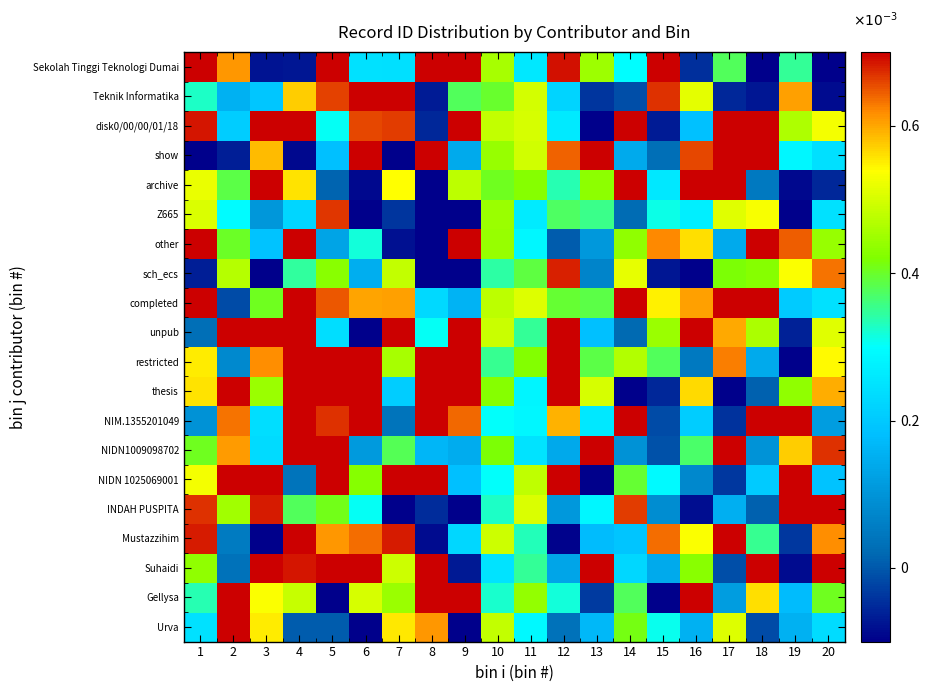

Reading left to right, list all the values displayed in this chart.

Urva: 1=0.0	2=0.0	3=0.0	4=0.0	5=0.0	6=-0.0	7=0.0	8=0.0	9=-0.0	10=0.0	11=0.0	12=0.0	13=0.0	14=0.0	15=0.0	16=0.0	17=0.0	18=-0.0	19=0.0	20=0.0
Gellysa: 1=0.0	2=0.0	3=0.0	4=0.0	5=-0.0	6=0.0	7=0.0	8=0.0	9=0.0	10=0.0	11=0.0	12=0.0	13=-0.0	14=0.0	15=-0.0	16=0.0	17=0.0	18=0.0	19=0.0	20=0.0
Suhaidi: 1=0.0	2=0.0	3=0.0	4=0.0	5=0.0	6=0.0	7=0.0	8=0.0	9=-0.0	10=0.0	11=0.0	12=0.0	13=0.0	14=0.0	15=0.0	16=0.0	17=-0.0	18=0.0	19=-0.0	20=0.0
Mustazzihim: 1=0.0	2=0.0	3=-0.0	4=0.0	5=0.0	6=0.0	7=0.0	8=-0.0	9=0.0	10=0.0	11=0.0	12=-0.0	13=0.0	14=0.0	15=0.0	16=0.0	17=0.0	18=0.0	19=-0.0	20=0.0
INDAH PUSPITA: 1=0.0	2=0.0	3=0.0	4=0.0	5=0.0	6=0.0	7=-0.0	8=-0.0	9=-0.0	10=0.0	11=0.0	12=0.0	13=0.0	14=0.0	15=0.0	16=-0.0	17=0.0	18=0.0	19=0.0	20=0.0
NIDN 1025069001: 1=0.0	2=0.0	3=0.0	4=0.0	5=0.0	6=0.0	7=0.0	8=0.0	9=0.0	10=0.0	11=0.0	12=0.0	13=-0.0	14=0.0	15=0.0	16=0.0	17=-0.0	18=0.0	19=0.0	20=0.0
NIDN1009098702: 1=0.0	2=0.0	3=0.0	4=0.0	5=0.0	6=0.0	7=0.0	8=0.0	9=0.0	10=0.0	11=0.0	12=0.0	13=0.0	14=0.0	15=-0.0	16=0.0	17=0.0	18=0.0	19=0.0	20=0.0
NIM.1355201049: 1=0.0	2=0.0	3=0.0	4=0.0	5=0.0	6=0.0	7=0.0	8=0.0	9=0.0	10=0.0	11=0.0	12=0.0	13=0.0	14=0.0	15=-0.0	16=0.0	17=-0.0	18=0.0	19=0.0	20=0.0
thesis: 1=0.0	2=0.0	3=0.0	4=0.0	5=0.0	6=0.0	7=0.0	8=0.0	9=0.0	10=0.0	11=0.0	12=0.0	13=0.0	14=-0.0	15=-0.0	16=0.0	17=-0.0	18=0.0	19=0.0	20=0.0
restricted: 1=0.0	2=0.0	3=0.0	4=0.0	5=0.0	6=0.0	7=0.0	8=0.0	9=0.0	10=0.0	11=0.0	12=0.0	13=0.0	14=0.0	15=0.0	16=0.0	17=0.0	18=0.0	19=-0.0	20=0.0
unpub: 1=0.0	2=0.0	3=0.0	4=0.0	5=0.0	6=-0.0	7=0.0	8=0.0	9=0.0	10=0.0	11=0.0	12=0.0	13=0.0	14=0.0	15=0.0	16=0.0	17=0.0	18=0.0	19=-0.0	20=0.0
completed: 1=0.0	2=-0.0	3=0.0	4=0.0	5=0.0	6=0.0	7=0.0	8=0.0	9=0.0	10=0.0	11=0.0	12=0.0	13=0.0	14=0.0	15=0.0	16=0.0	17=0.0	18=0.0	19=0.0	20=0.0
sch_ecs: 1=-0.0	2=0.0	3=-0.0	4=0.0	5=0.0	6=0.0	7=0.0	8=-0.0	9=-0.0	10=0.0	11=0.0	12=0.0	13=0.0	14=0.0	15=-0.0	16=-0.0	17=0.0	18=0.0	19=0.0	20=0.0
other: 1=0.0	2=0.0	3=0.0	4=0.0	5=0.0	6=0.0	7=-0.0	8=-0.0	9=0.0	10=0.0	11=0.0	12=0.0	13=0.0	14=0.0	15=0.0	16=0.0	17=0.0	18=0.0	19=0.0	20=0.0
Z665: 1=0.0	2=0.0	3=0.0	4=0.0	5=0.0	6=-0.0	7=-0.0	8=-0.0	9=-0.0	10=0.0	11=0.0	12=0.0	13=0.0	14=0.0	15=0.0	16=0.0	17=0.0	18=0.0	19=-0.0	20=0.0
archive: 1=0.0	2=0.0	3=0.0	4=0.0	5=0.0	6=-0.0	7=0.0	8=-0.0	9=0.0	10=0.0	11=0.0	12=0.0	13=0.0	14=0.0	15=0.0	16=0.0	17=0.0	18=0.0	19=-0.0	20=-0.0
show: 1=-0.0	2=-0.0	3=0.0	4=-0.0	5=0.0	6=0.0	7=-0.0	8=0.0	9=0.0	10=0.0	11=0.0	12=0.0	13=0.0	14=0.0	15=0.0	16=0.0	17=0.0	18=0.0	19=0.0	20=0.0
disk0/00/00/01/18: 1=0.0	2=0.0	3=0.0	4=0.0	5=0.0	6=0.0	7=0.0	8=-0.0	9=0.0	10=0.0	11=0.0	12=0.0	13=-0.0	14=0.0	15=-0.0	16=0.0	17=0.0	18=0.0	19=0.0	20=0.0
Teknik Informatika: 1=0.0	2=0.0	3=0.0	4=0.0	5=0.0	6=0.0	7=0.0	8=-0.0	9=0.0	10=0.0	11=0.0	12=0.0	13=-0.0	14=-0.0	15=0.0	16=0.0	17=-0.0	18=-0.0	19=0.0	20=-0.0
Sekolah Tinggi Teknologi Dumai: 1=0.0	2=0.0	3=-0.0	4=-0.0	5=0.0	6=0.0	7=0.0	8=0.0	9=0.0	10=0.0	11=0.0	12=0.0	13=0.0	14=0.0	15=0.0	16=-0.0	17=0.0	18=-0.0	19=0.0	20=-0.0